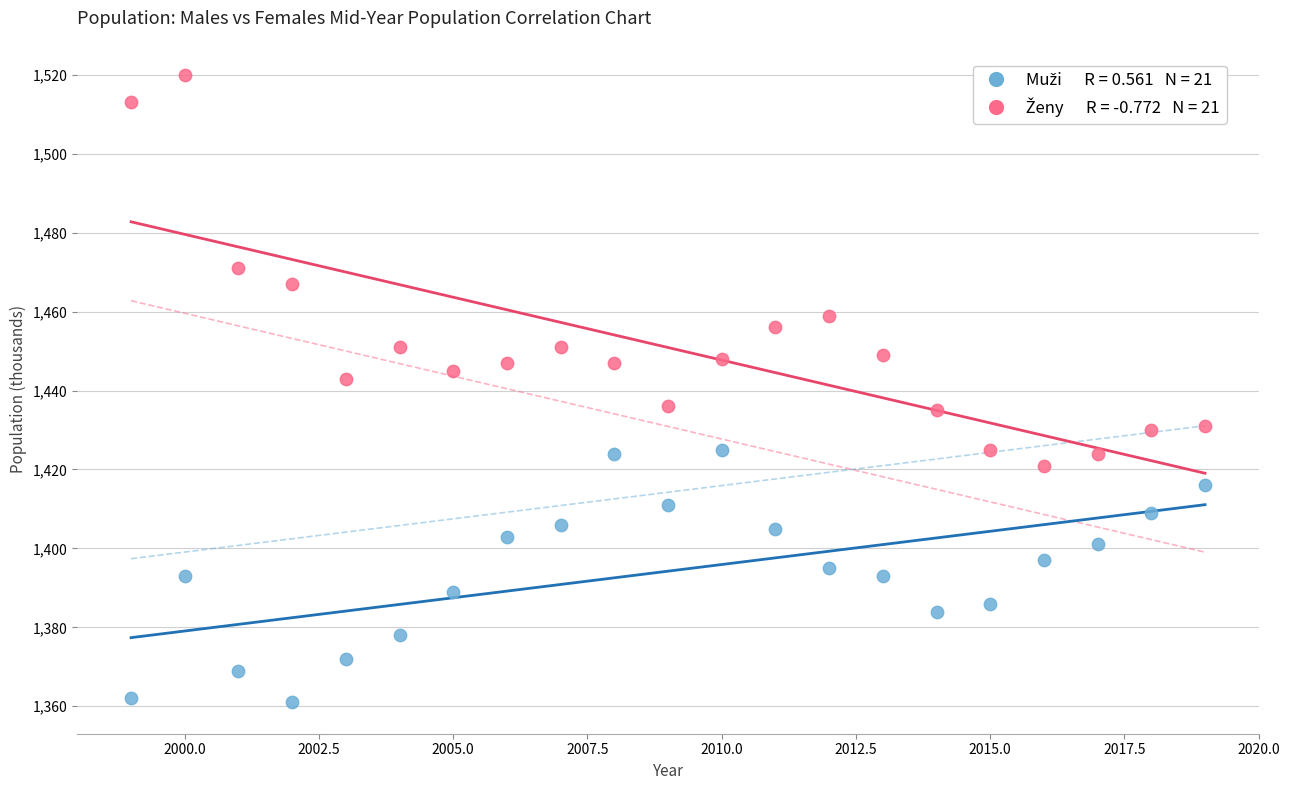

Across all data points, what is the range of Y values (max minus min)?

159